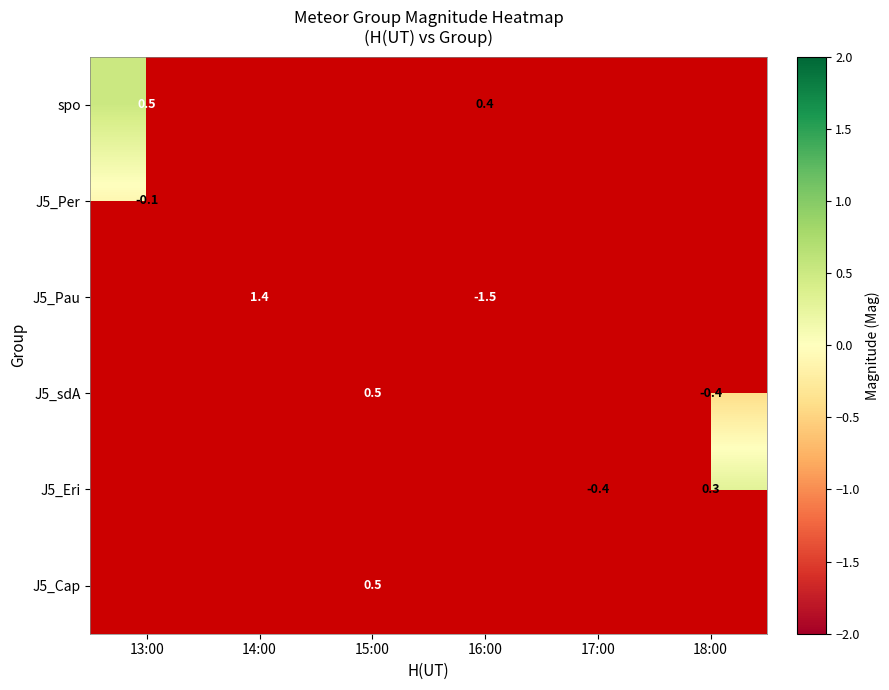

The J5_Cap series shows 0.5 at 15:00. True or false?

True